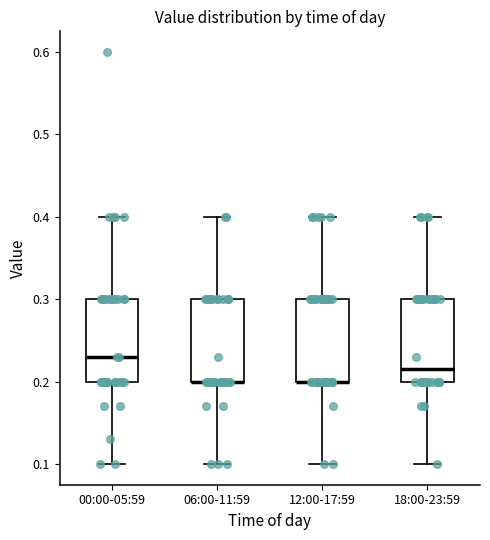

Where is the lower edge of the box for 00:00-05:59 on the y-axis? The values are not printed on the chart, so give them approximately, as read against the axis.

0.20